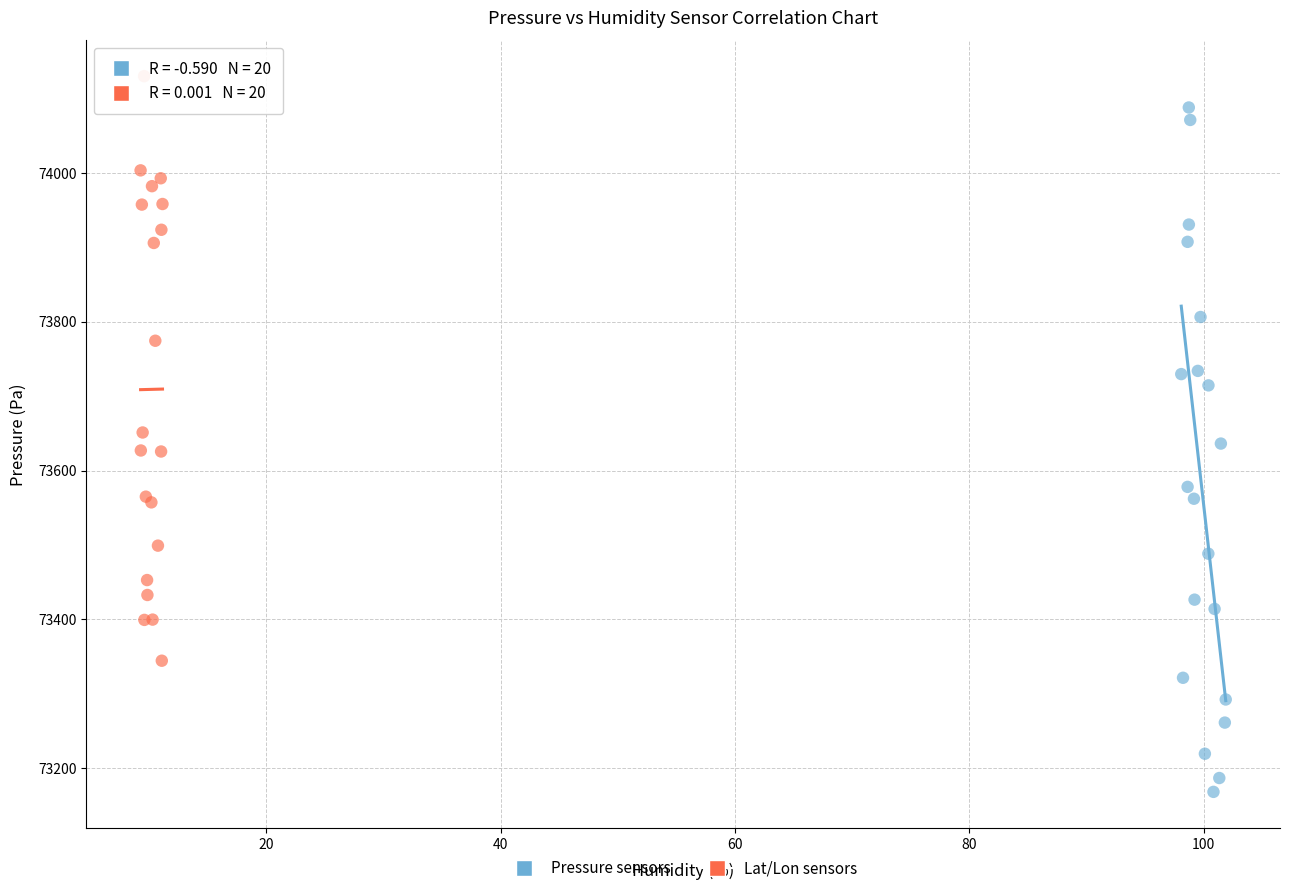

Which series contains the lowest Y value?

Pressure sensors